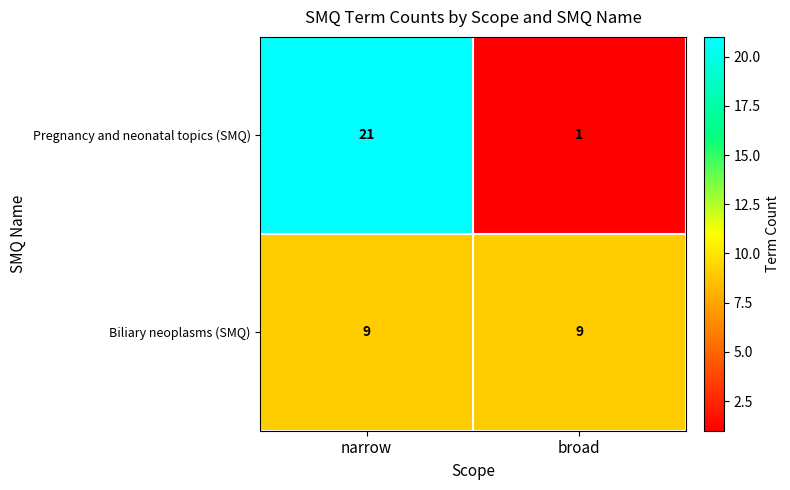

Which series has the largest total across all categories?

Pregnancy and neonatal topics (SMQ)